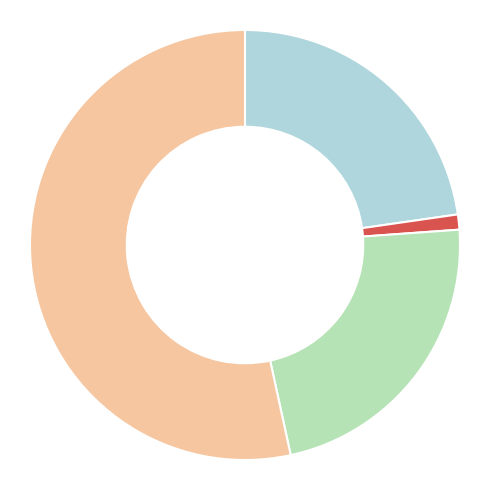

Does any single category account for the majority?

Yes